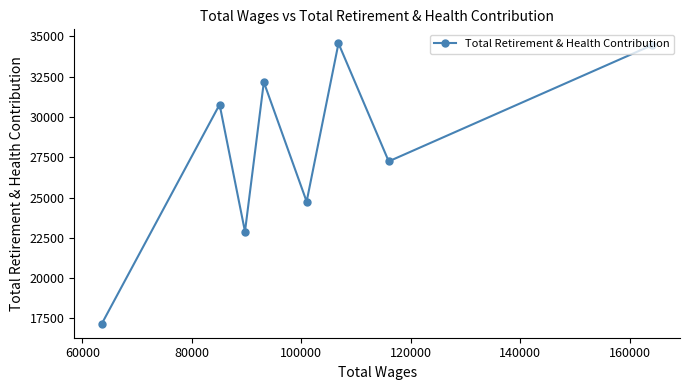

What is the difference between the maximum and second lowest values?

11686